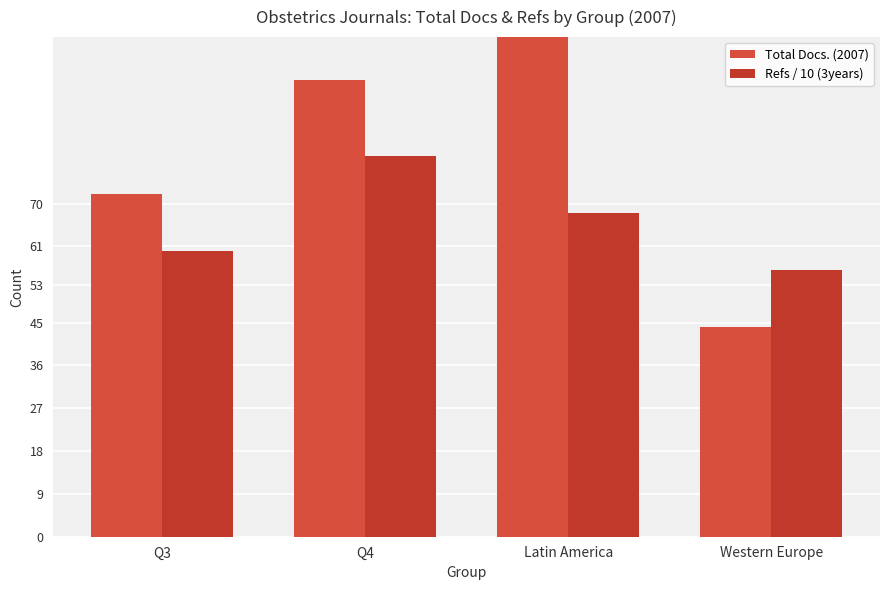

Which category has the lowest value in the Total Docs. (2007) series?

Western Europe